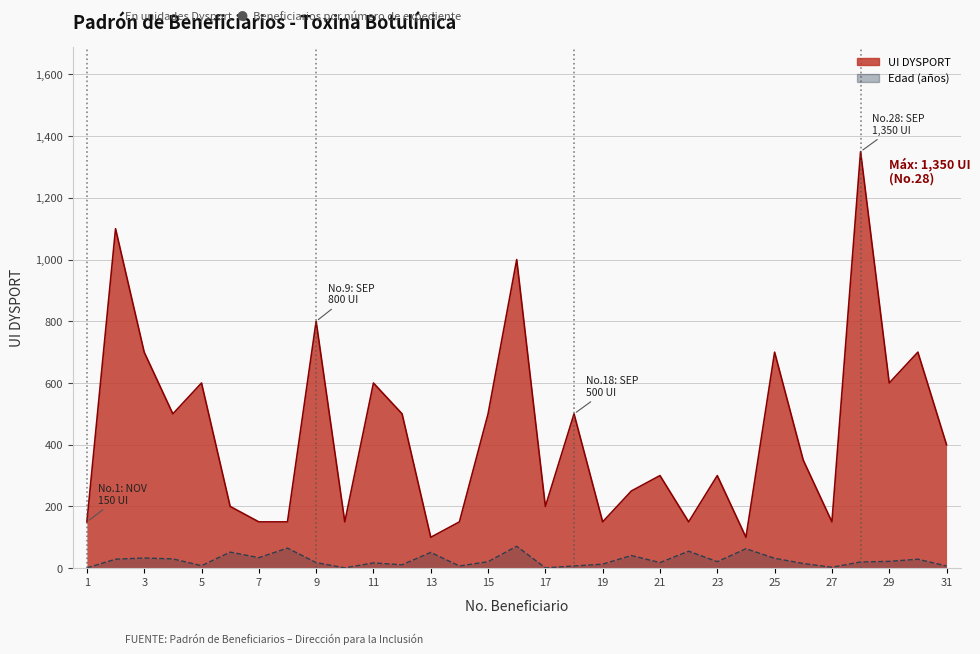

Reading right to left, transcribe all the data shown in this chart.

UI DYSPORT: 31=400	30=700	29=600	28=1350	27=150	26=350	25=700	24=100	23=300	22=150	21=300	20=250	19=150	18=500	17=200	16=1000	15=500	14=150	13=100	12=500	11=600	10=150	9=800	8=150	7=150	6=200	5=600	4=500	3=700	2=1100	1=150
Edad: 31=7	30=29	29=22	28=20	27=3	26=15	25=32	24=63	23=21	22=55	21=18	20=41	19=13	18=7	17=1	16=71	15=21	14=7	13=51	12=11	11=17	10=1	9=18	8=65	7=34	6=52	5=8	4=30	3=33	2=29	1=1